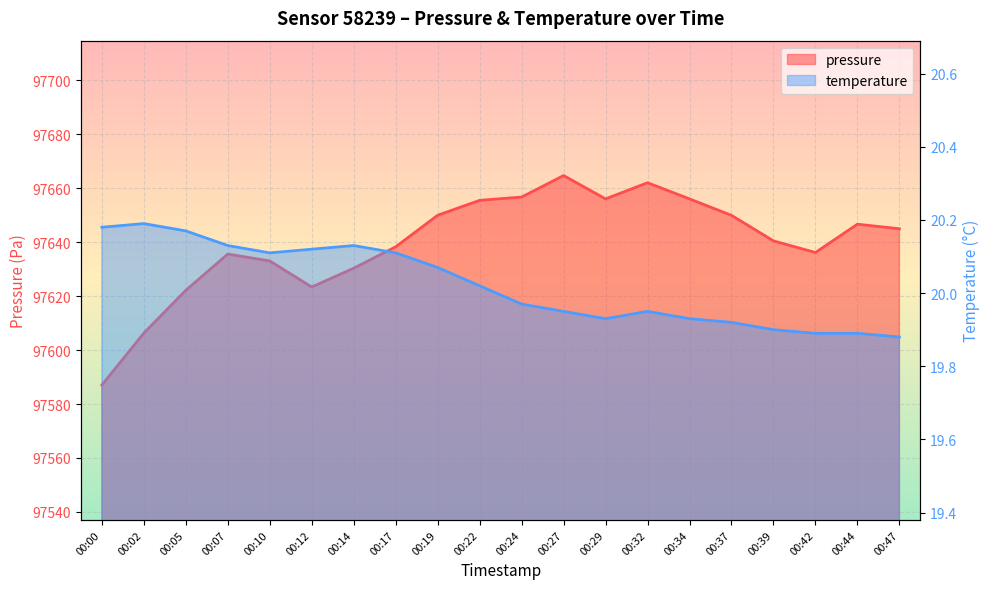

List the series in order of their peak value, highest first.

pressure, temperature